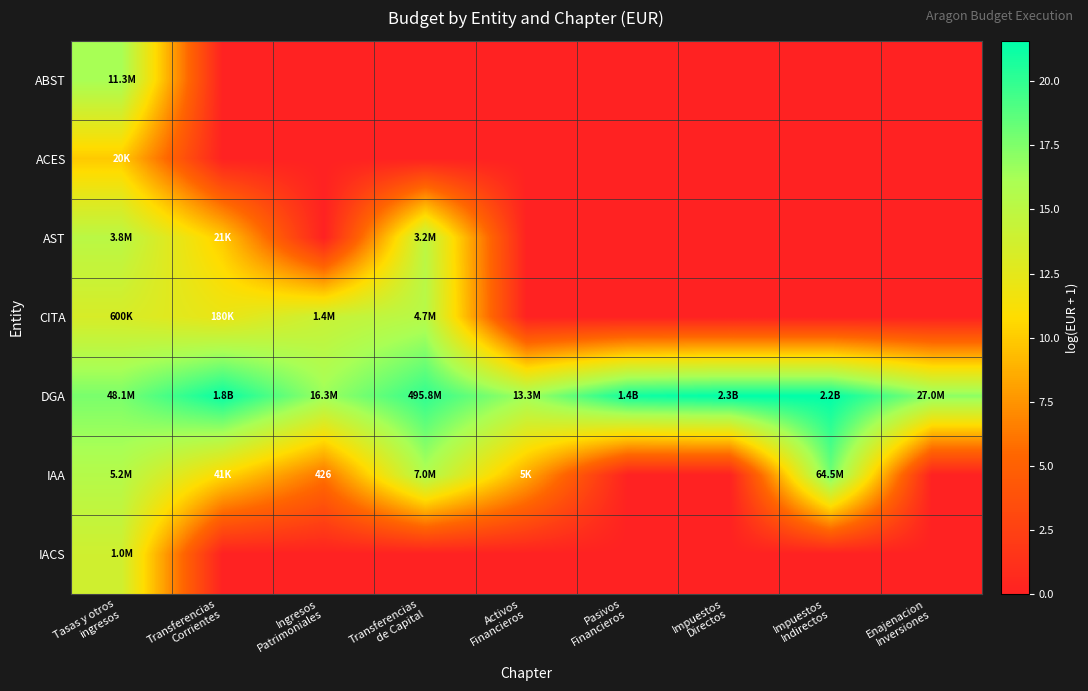

What is the highest value of the ABST series?

16.2